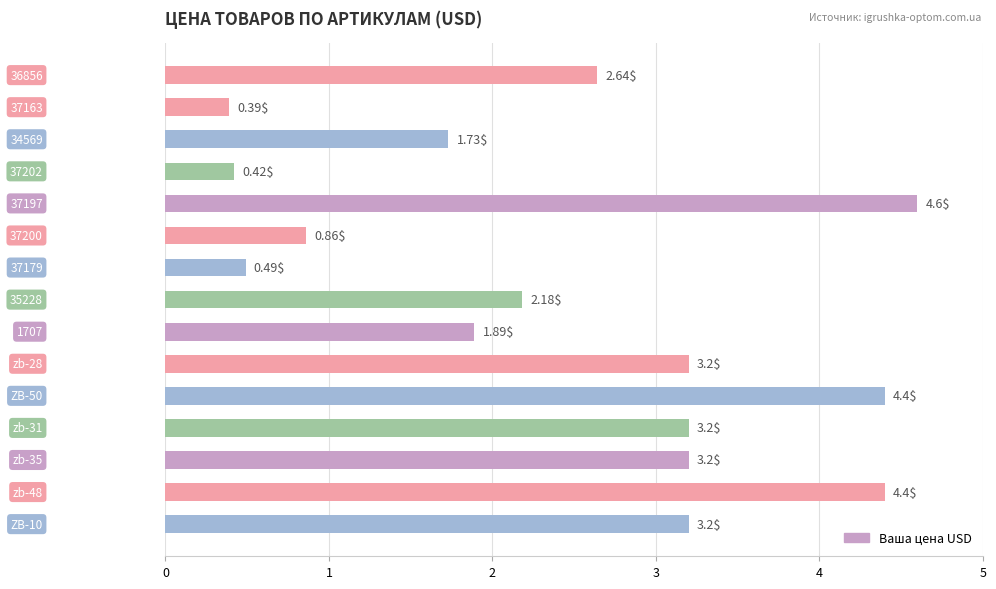

Count the number of data series in this chart.

1